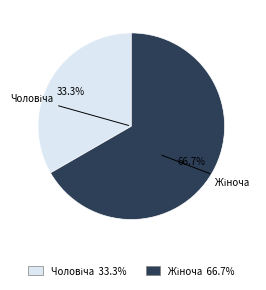

Is there a majority slice in this chart?

Yes